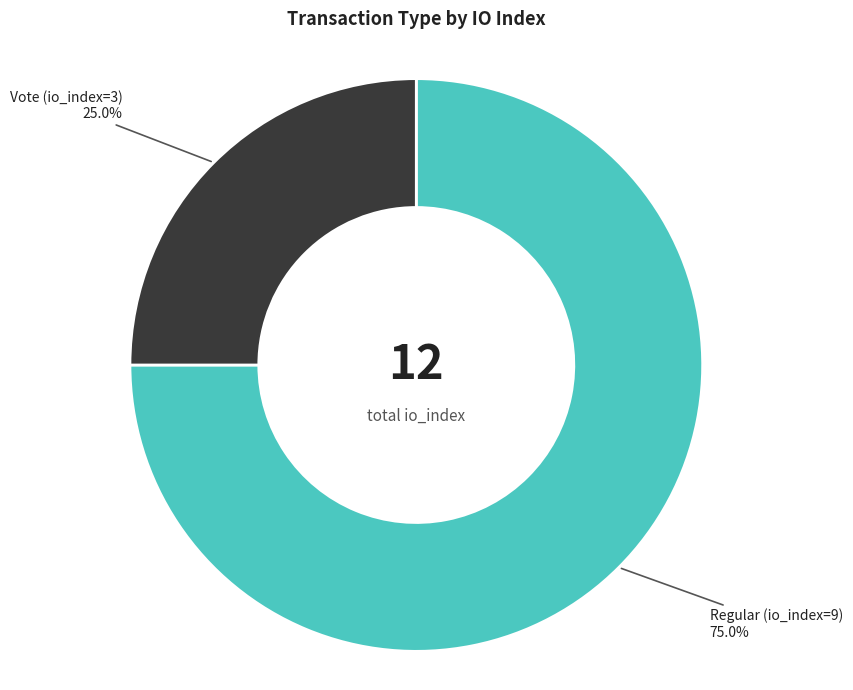

Does any single category account for the majority?

Yes